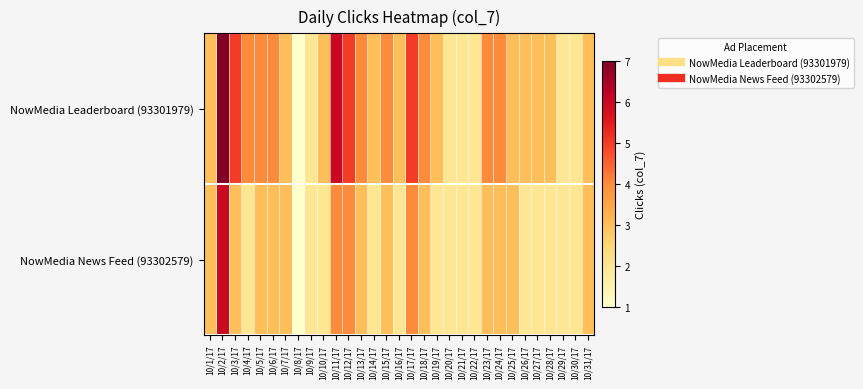

Rank the series by their average value, from highest to lowest.

NowMedia Leaderboard (93301979), NowMedia News Feed (93302579)